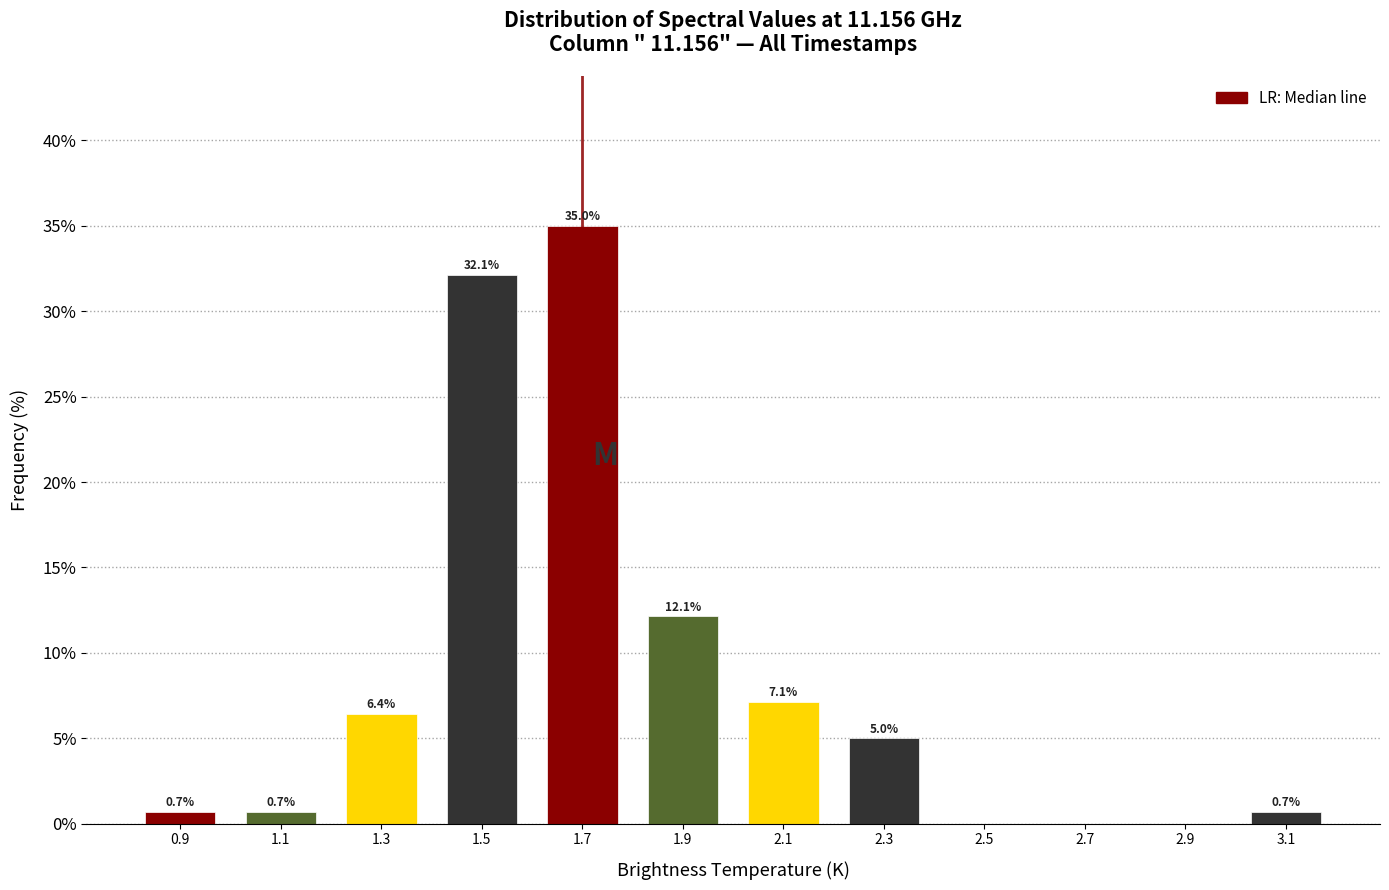

Reading left to right, extract all data points from this chart.

0.9=0.7	1.1=0.7	1.3=6.4	1.5=32.1	1.7=35.0	1.9=12.1	2.1=7.1	2.3=5.0	2.5=0.0	2.7=0.0	2.9=0.0	3.1=0.7